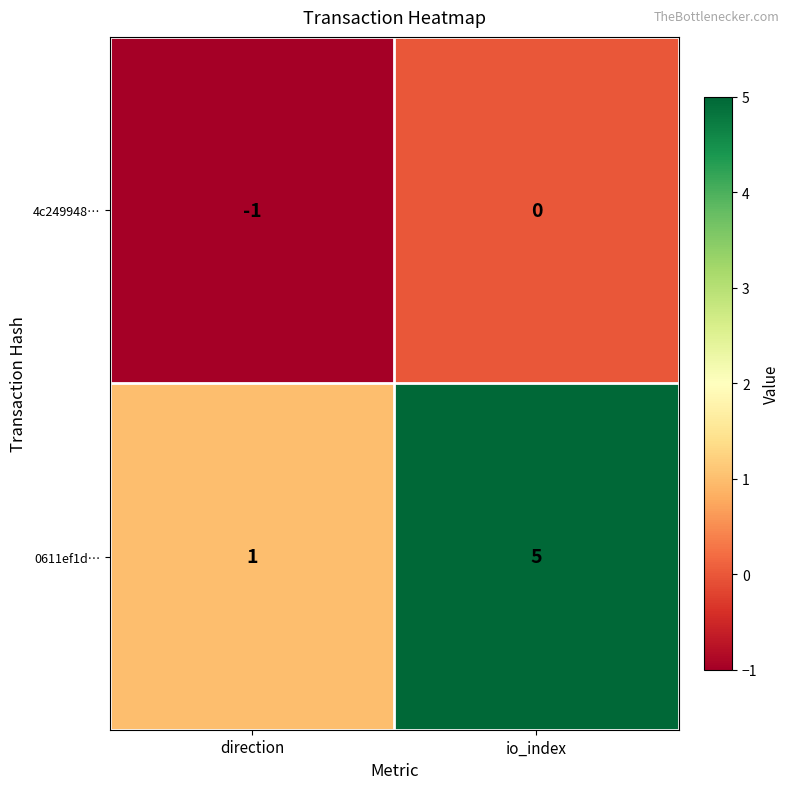

Between direction and io_index, which series saw the biggest shift?

0611ef1d…